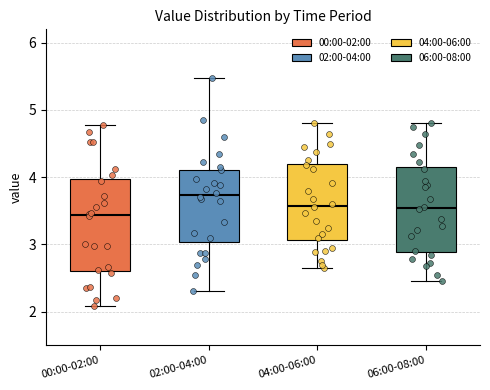

Where is the lower edge of the box for 00:00-02:00 on the y-axis? The values are not printed on the chart, so give them approximately, as read against the axis.

2.6